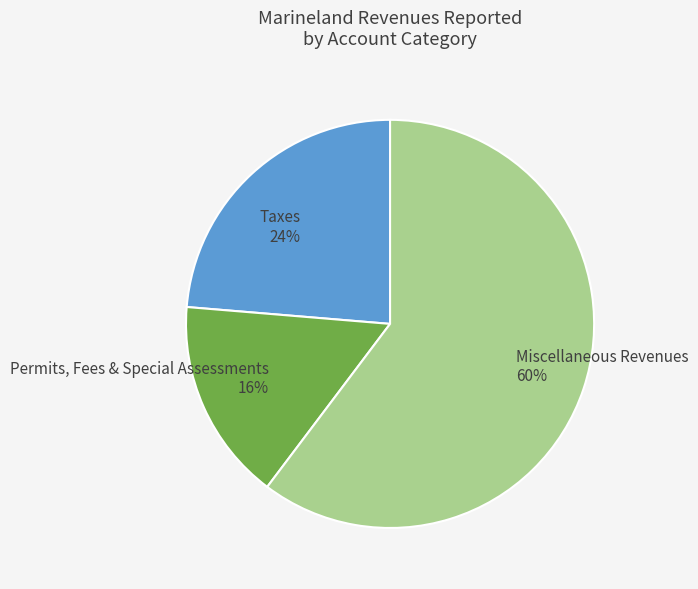

Do Taxes and Permits, Fees & Special Assessments together represent more than half of the pie?

No